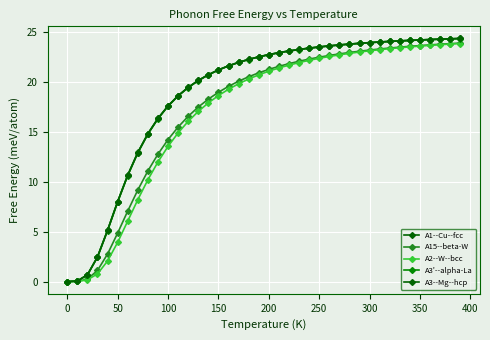

True or false: A3--Mg--hcp and A1--Cu--fcc intersect in this chart.

False